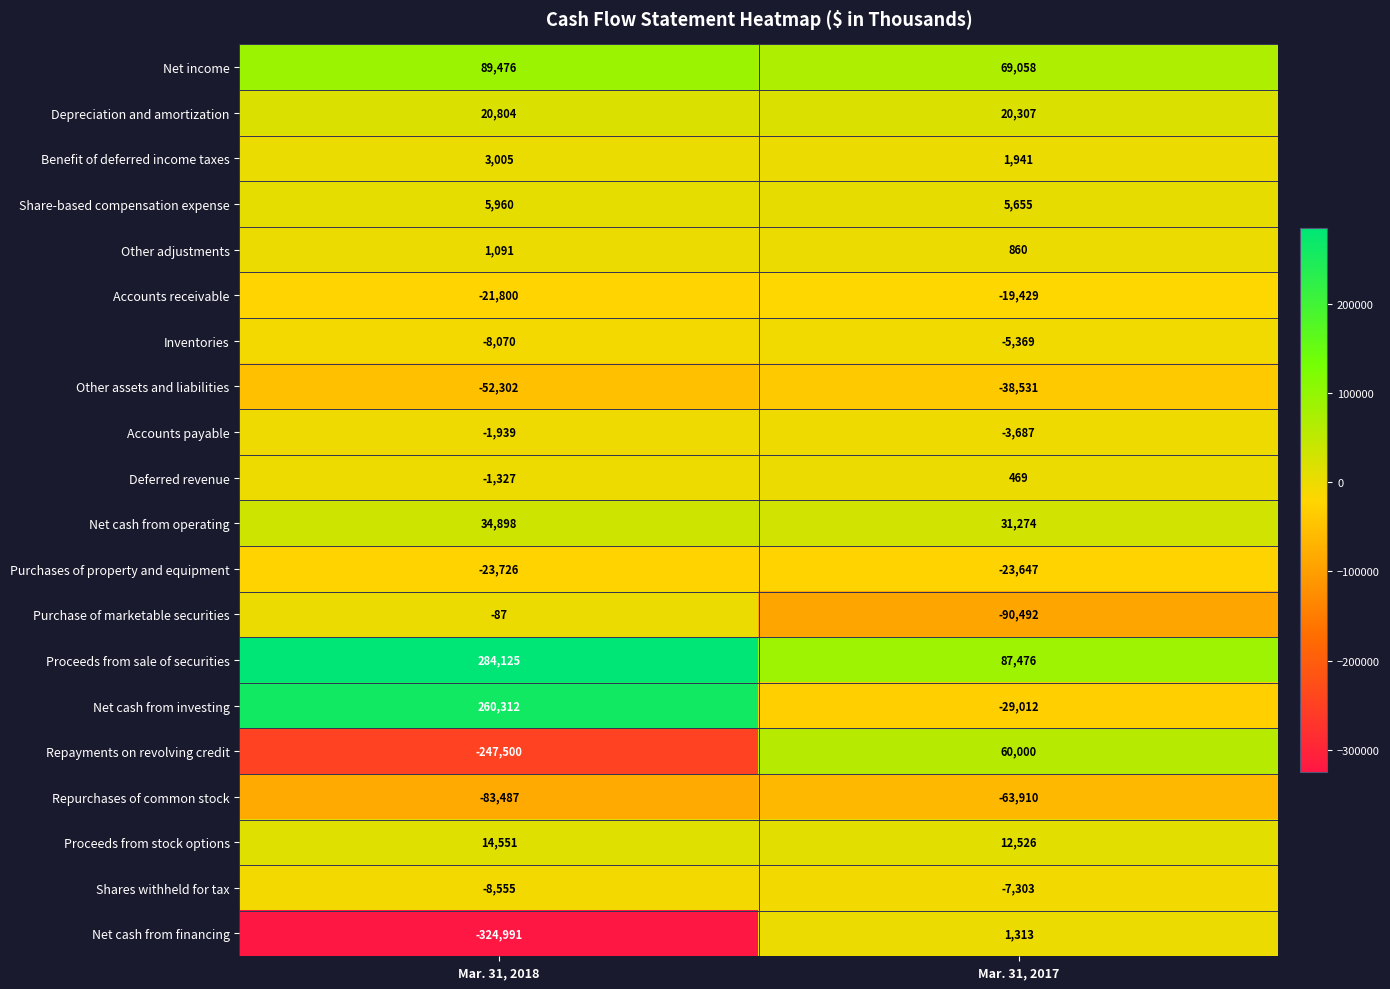

What is the difference between the Share-based compensation expense values at Mar. 31, 2018 and Mar. 31, 2017?

305